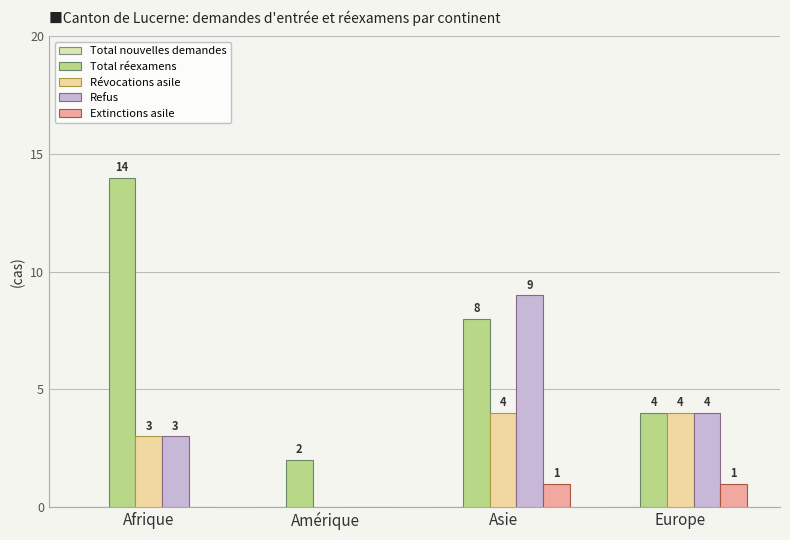

How many values in Révocations asile are above zero?

3